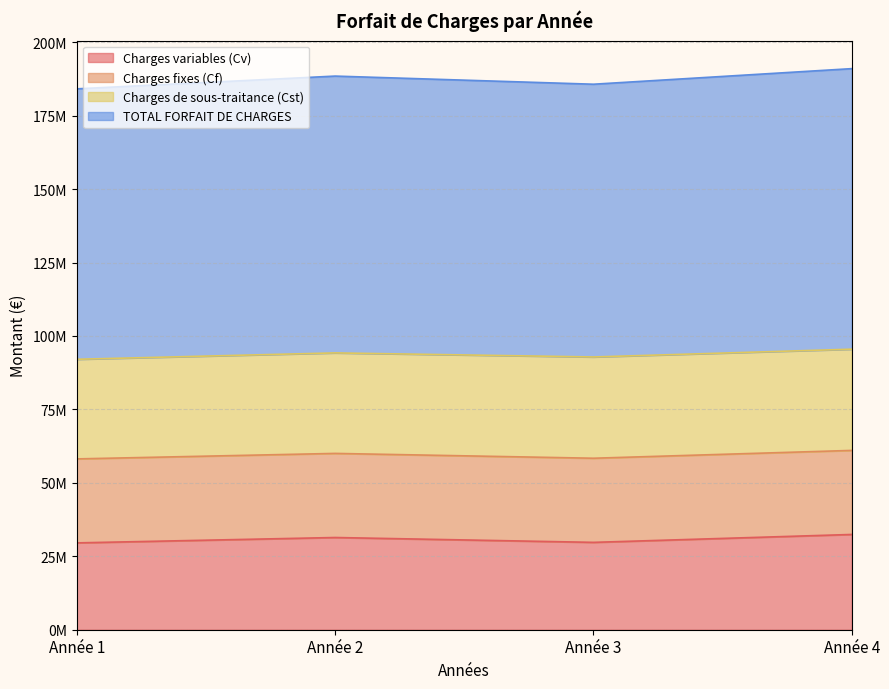

Does the chart display data point markers on the line(s)?

No